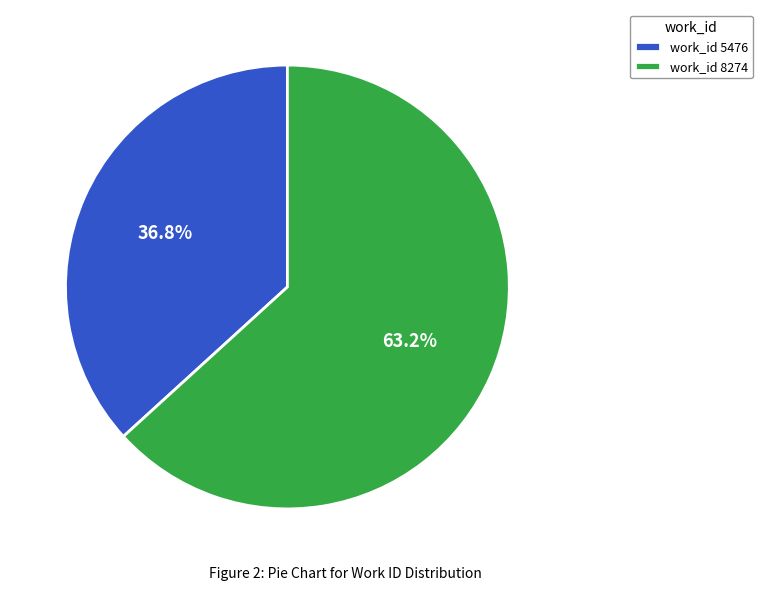

What is the ratio of the value at work_id 8274 to the value at work_id 5476?

1.7